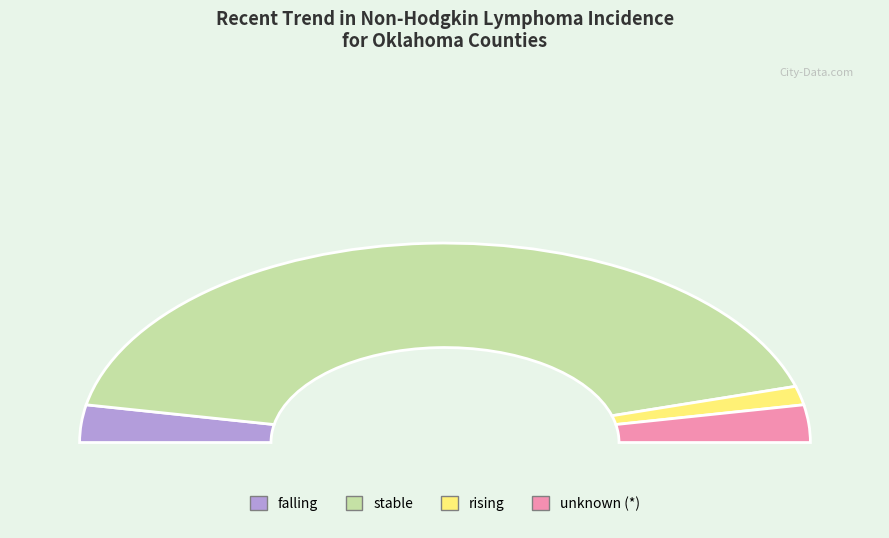

How many segments does this pie chart have?

2